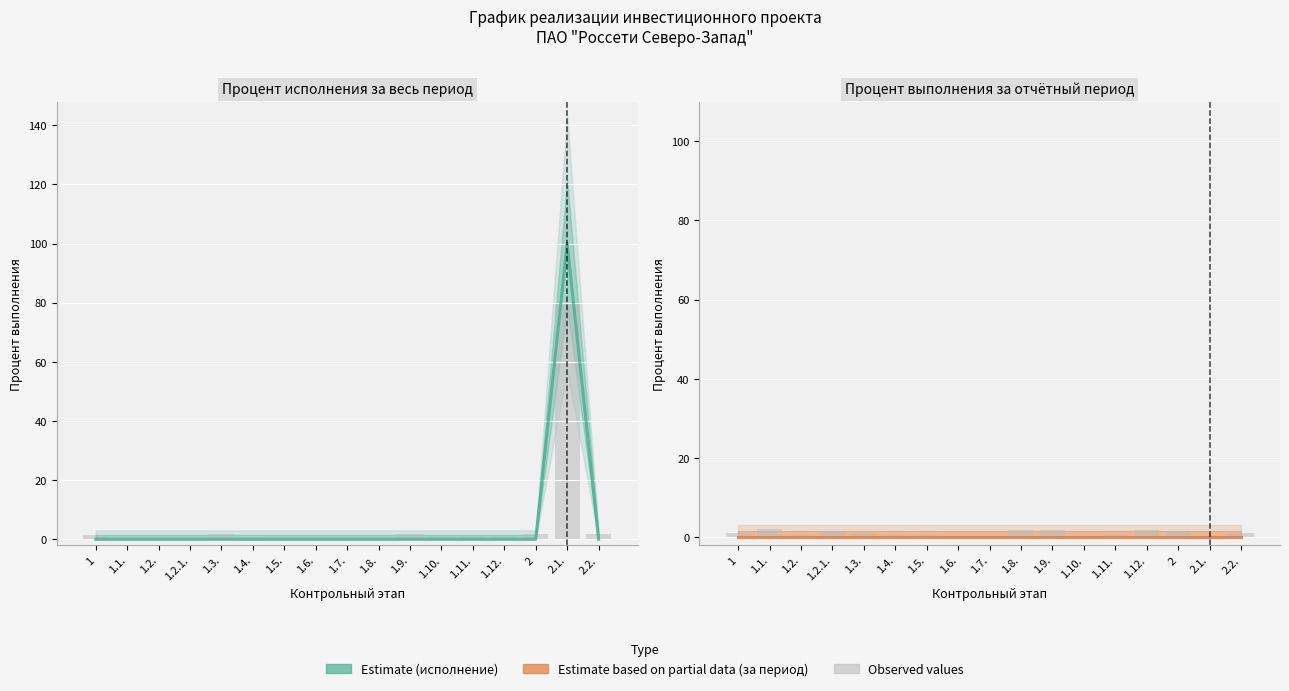

List the series in order of their peak value, highest first.

Процент исполнения (col_8), Процент выполнения за период (col_9)